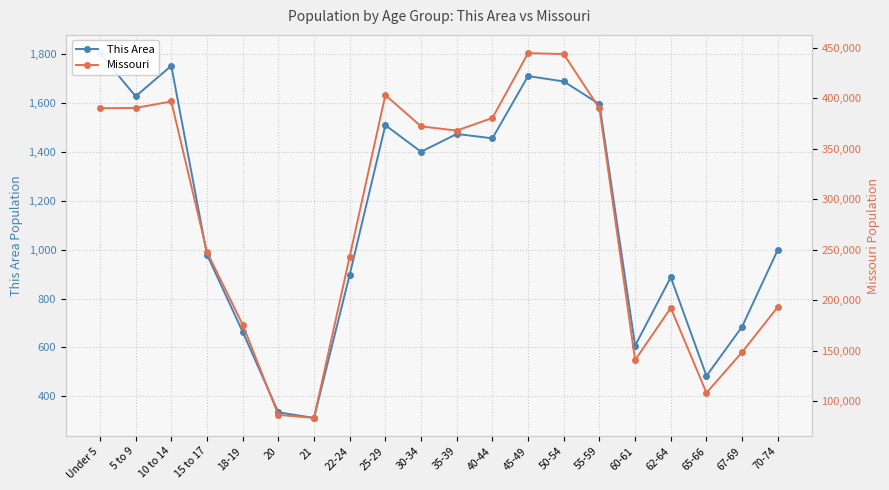

Where is the first local maximum for This Area?

10 to 14